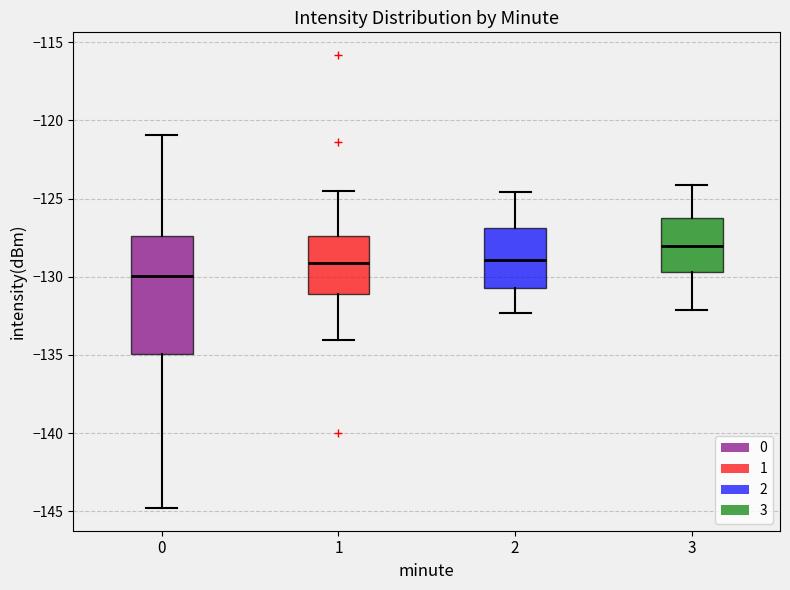

Which box is the tallest, from its lower edge to its upper edge?

0